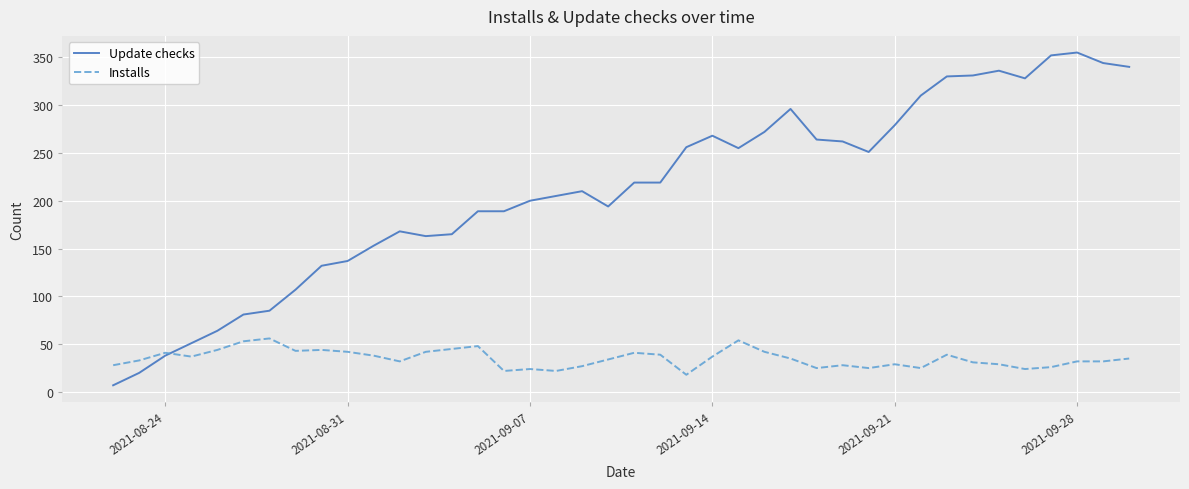

What is the minimum value for Installs?

18